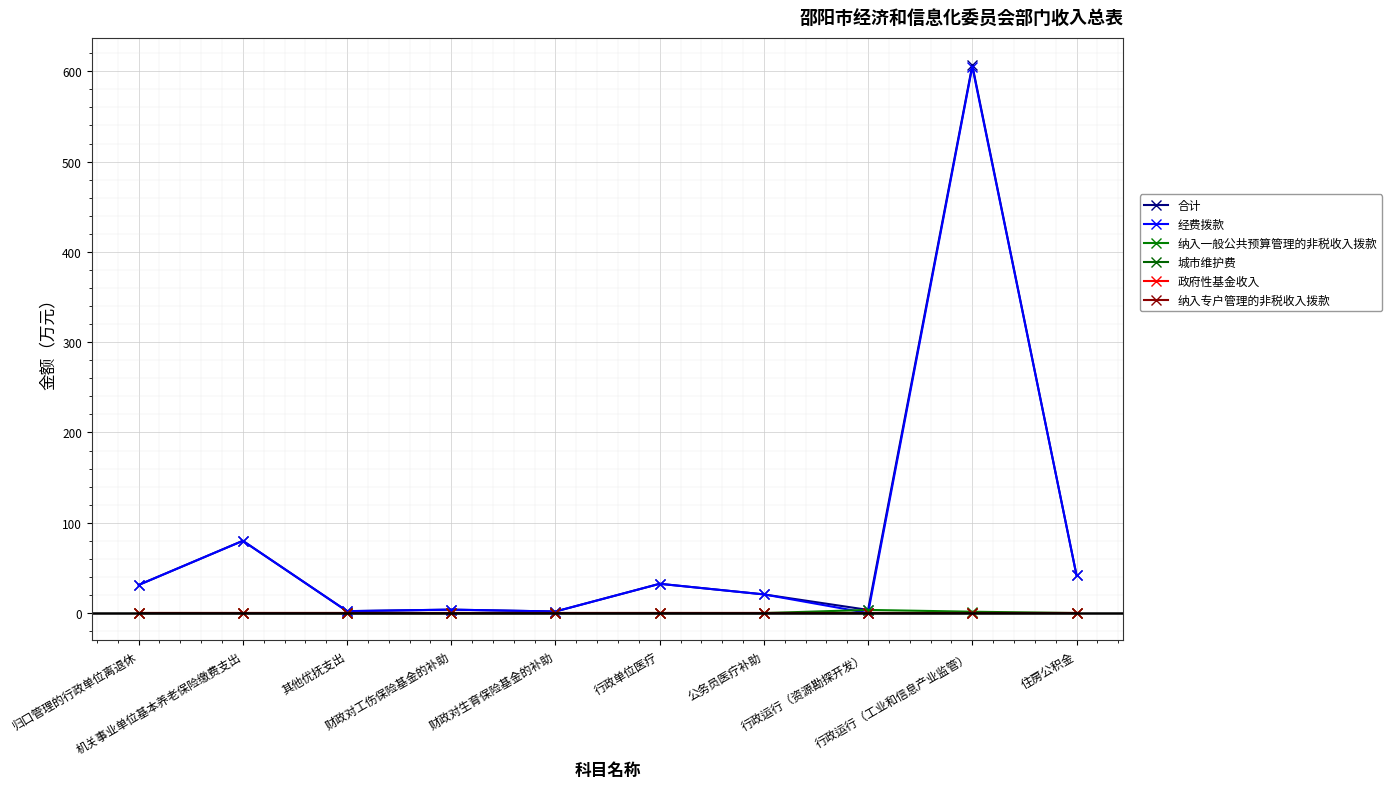

Is this an area chart (filled region under the line)?

No